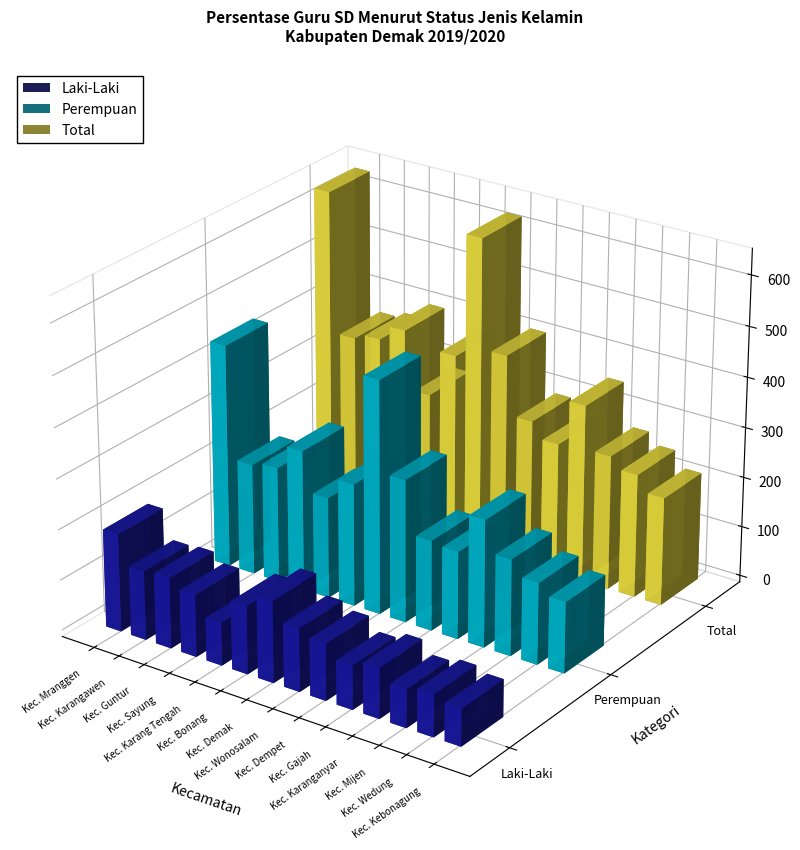

What are all the series names shown in the legend?

Laki-Laki, Perempuan, Total